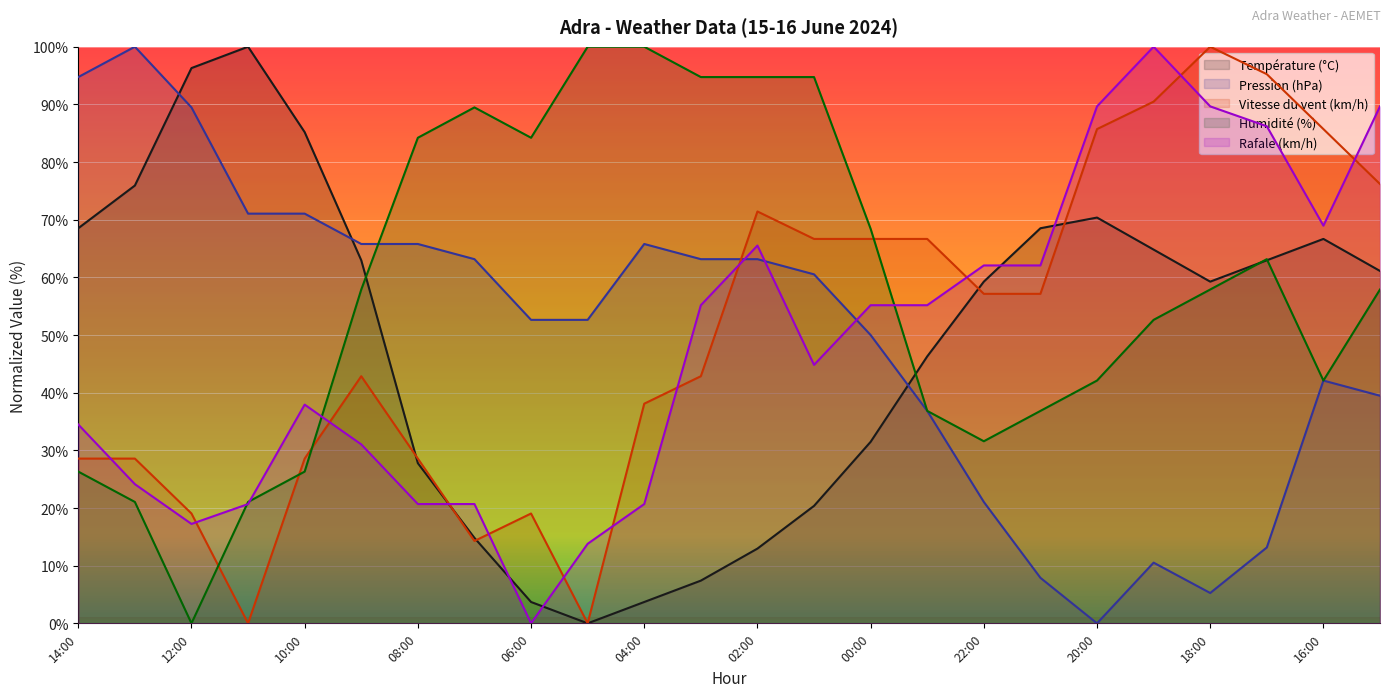

Which has a higher value, 22:00 or 20:00?

20:00